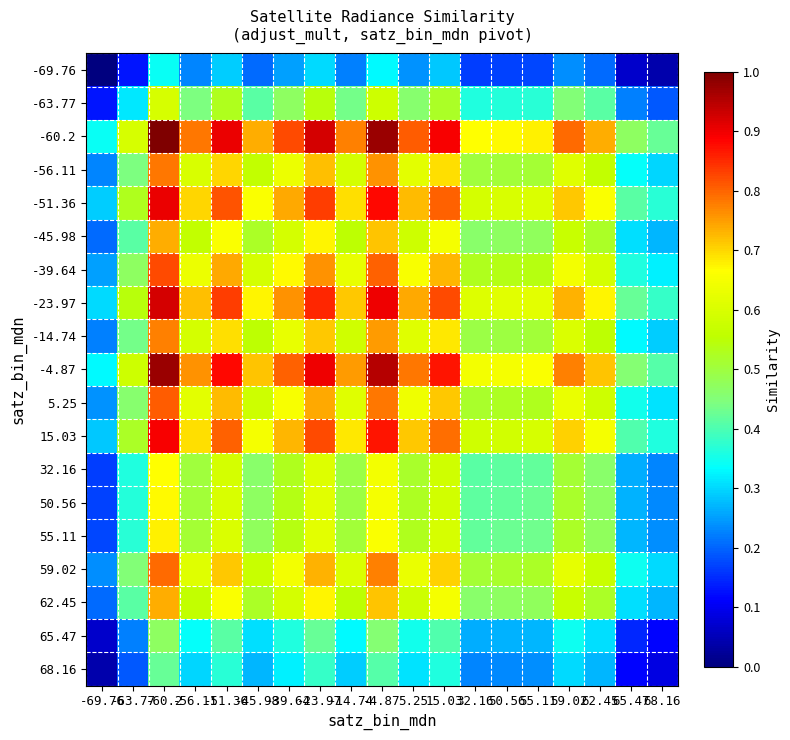

Rank the series at 65.47 from lowest to highest value.

-69.76, 68.16, 65.47, -63.77, 32.16, 50.56, 55.11, -45.98, 62.45, -14.74, -56.11, 59.02, 5.25, -39.64, 15.03, -51.36, -23.97, -4.87, -60.2